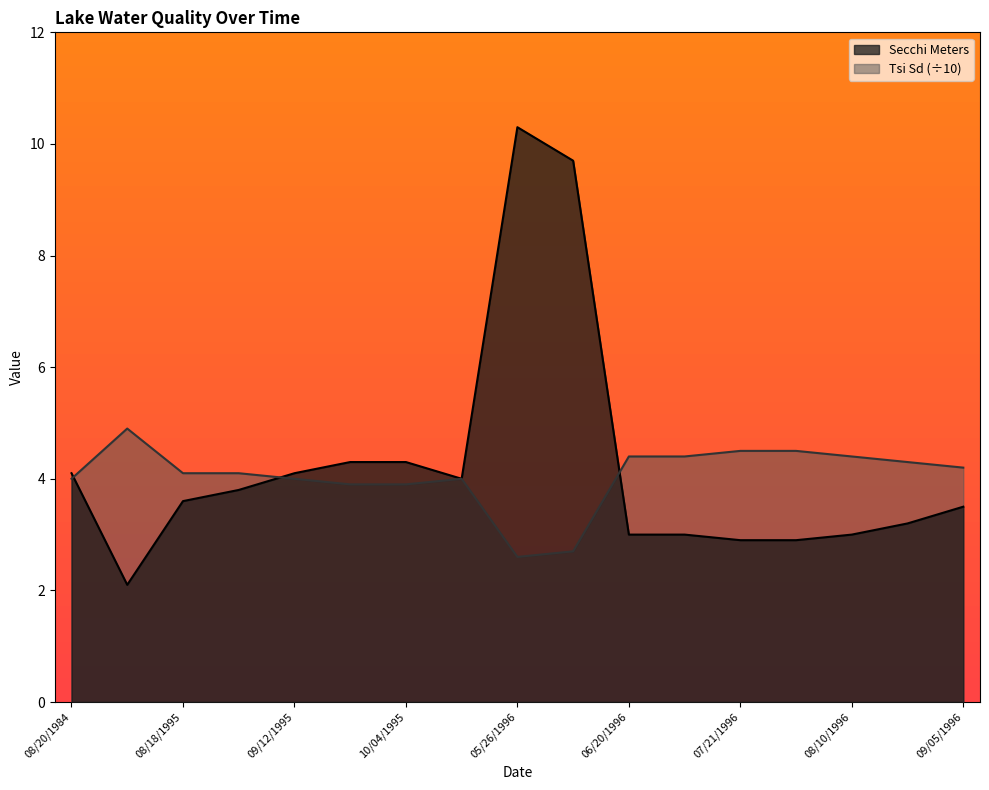

At which category does Tsi Sd reach its first local peak?

10/16/1985